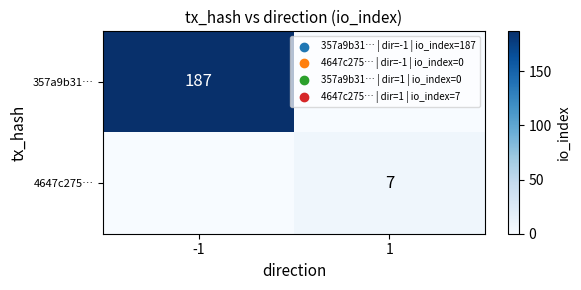

What is the total value across all series at -1?

187